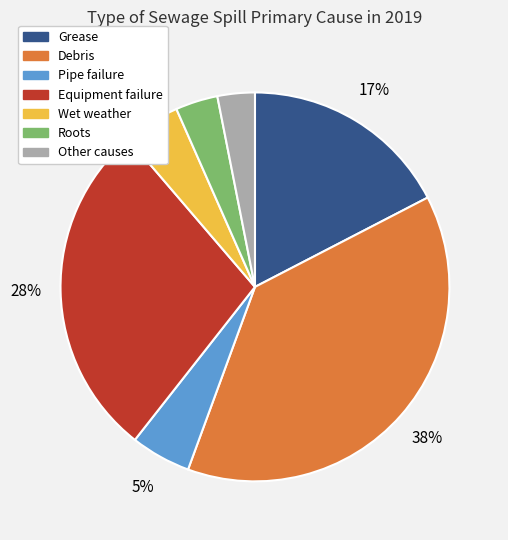

Count the number of slices in the pie.

7